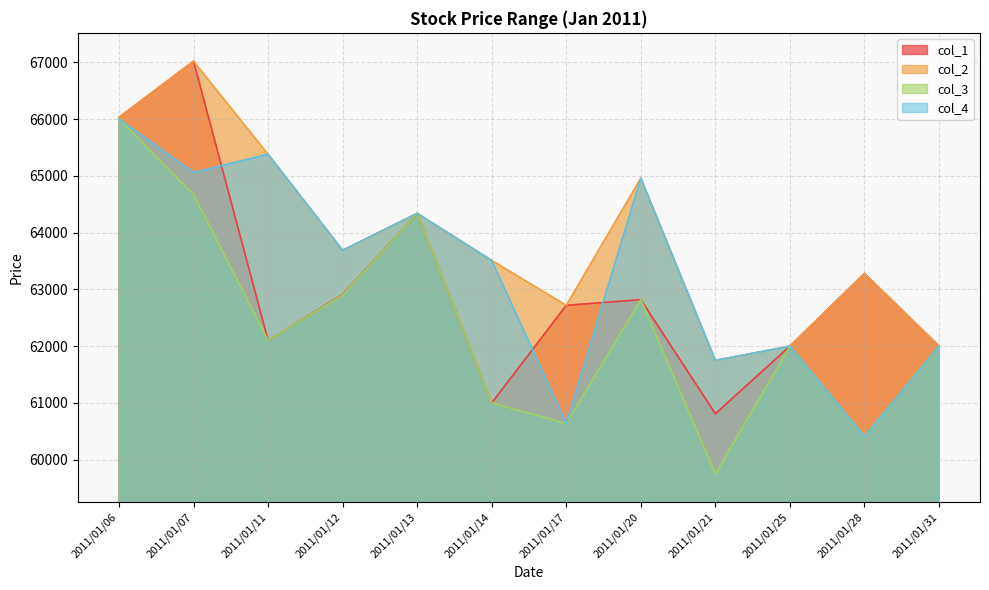

What is the minimum value shown in the chart?

59750